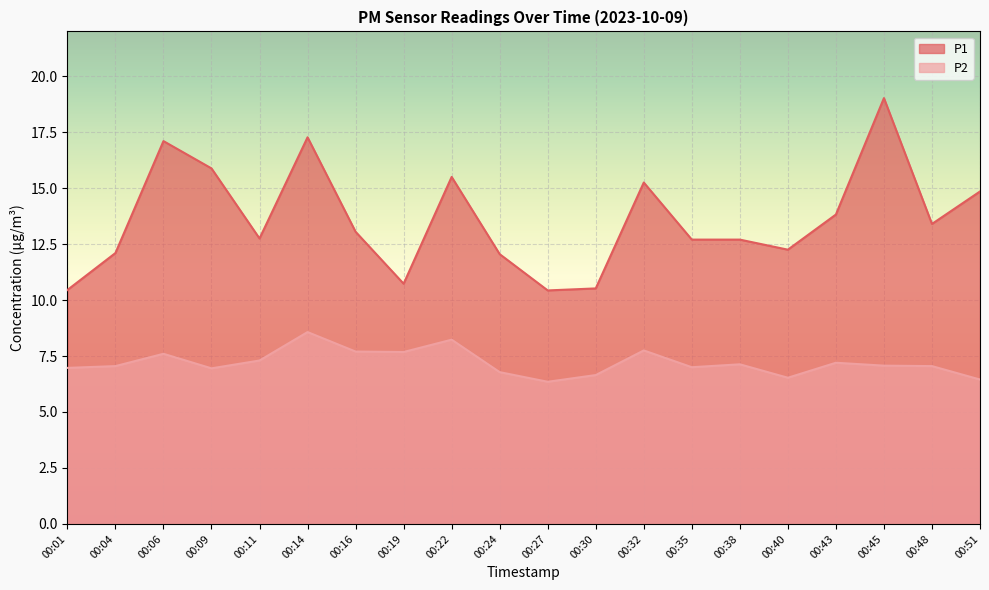

Reading left to right, what are all the values shown in this chart?

P1: 10.4	12.1	17.1	15.9	12.8	17.3	13.1	10.7	15.5	12.1	10.4	10.5	15.2	12.7	12.7	12.2	13.8	19.0	13.4	14.8
P2: 7.0	7.0	7.6	7.0	7.3	8.6	7.7	7.7	8.2	6.8	6.3	6.7	7.8	7.0	7.1	6.5	7.2	7.1	7.0	6.5